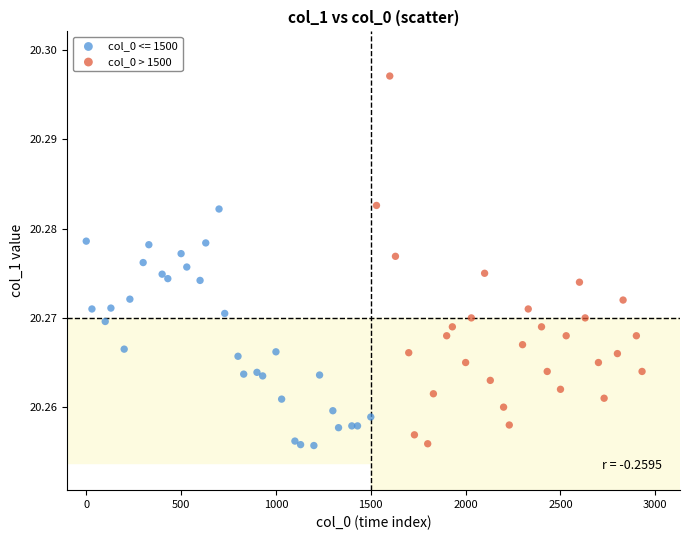

Which series contains the highest Y value?

col_0 > 1500